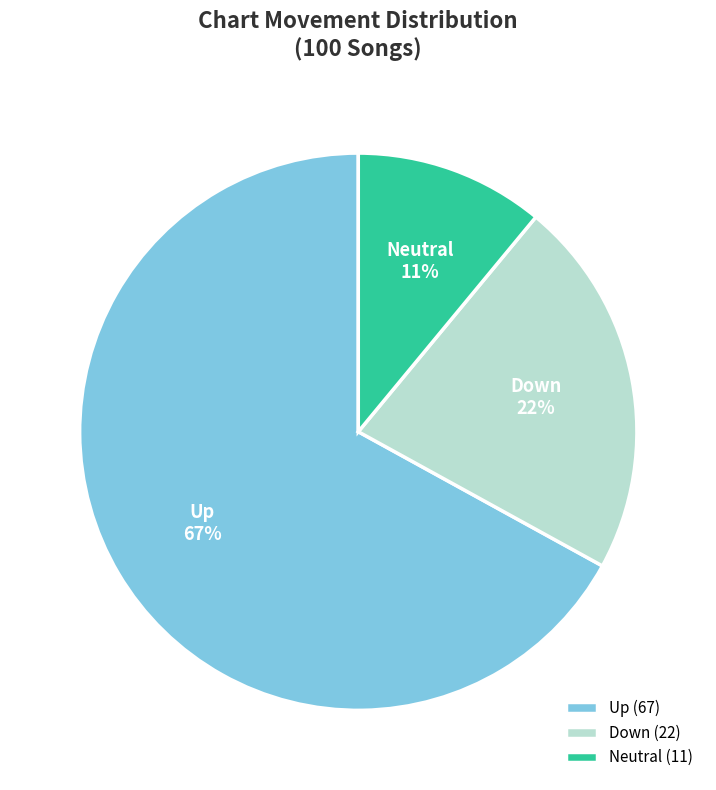

Rank the categories by value from highest to lowest.

Up (67), Down (22), Neutral (11)